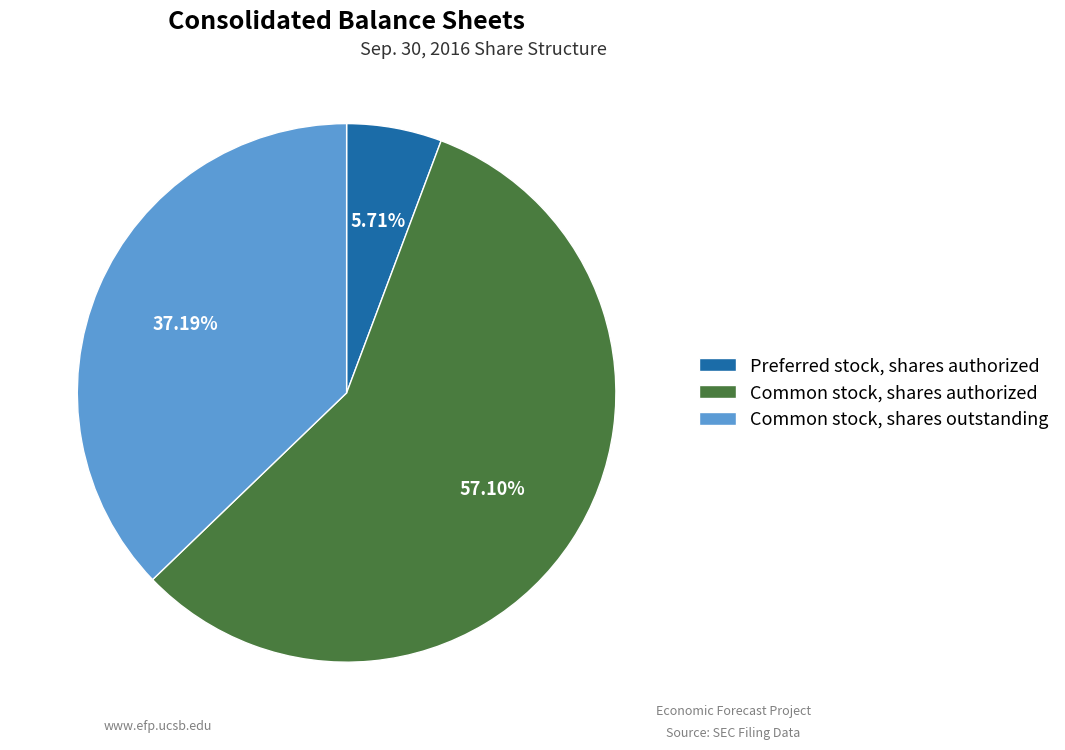

How many segments does this pie chart have?

3